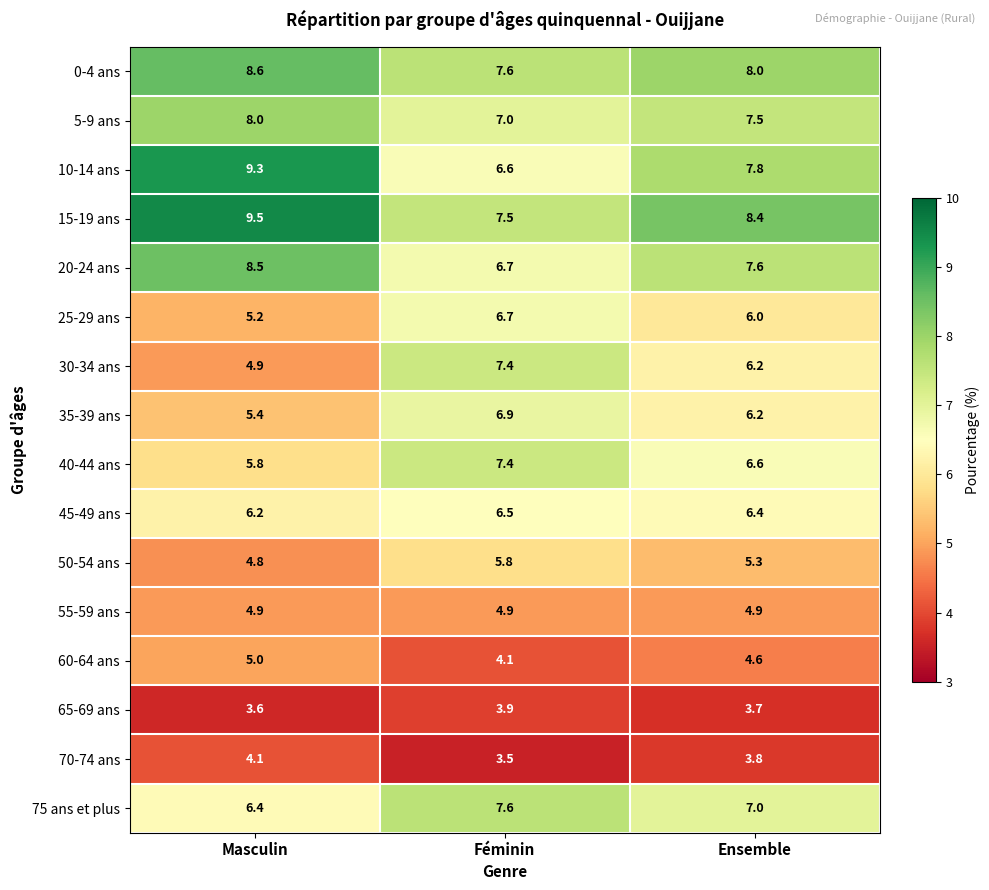

What is the difference between the maximum and minimum values in the 70-74 ans series?

0.6